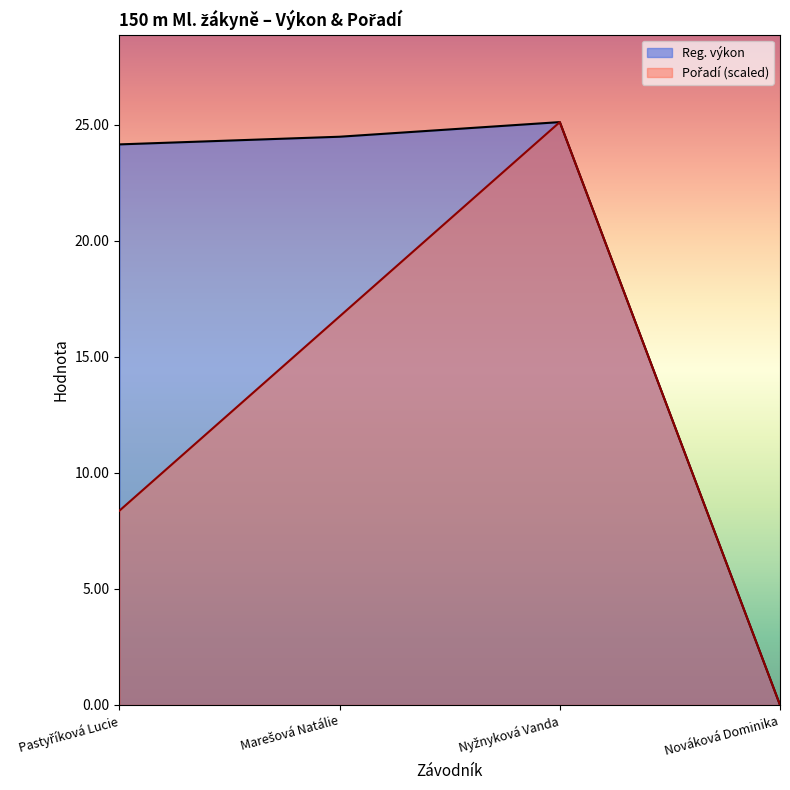

Reading left to right, list all the values displayed in this chart.

Reg. výkon: 24.1	24.5	25.1	0.0
Pořadí: 8.4	16.7	25.1	0.0